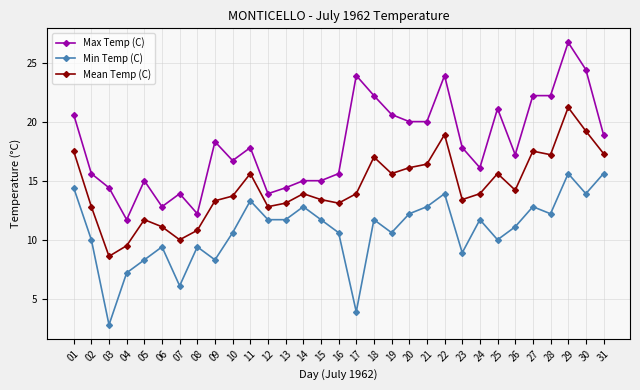

Which series has the widest spread of values?

Max Temp (C)